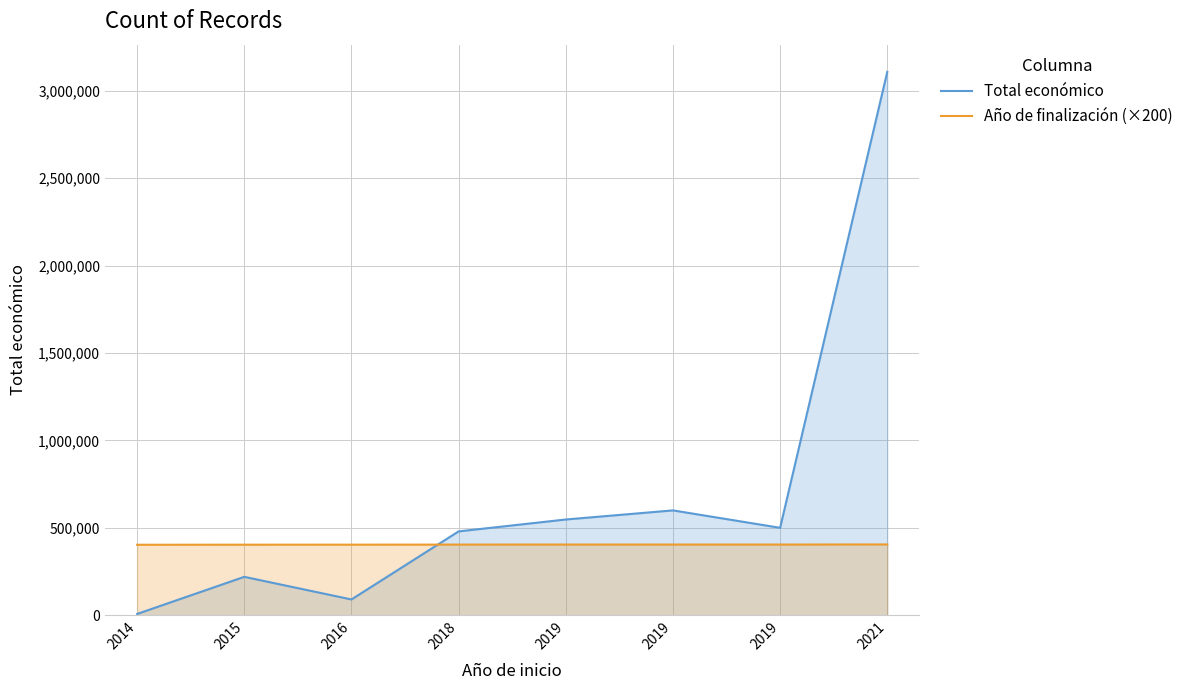

What is the value of the Año de finalización (×200) point at the 6th from the left?

404200